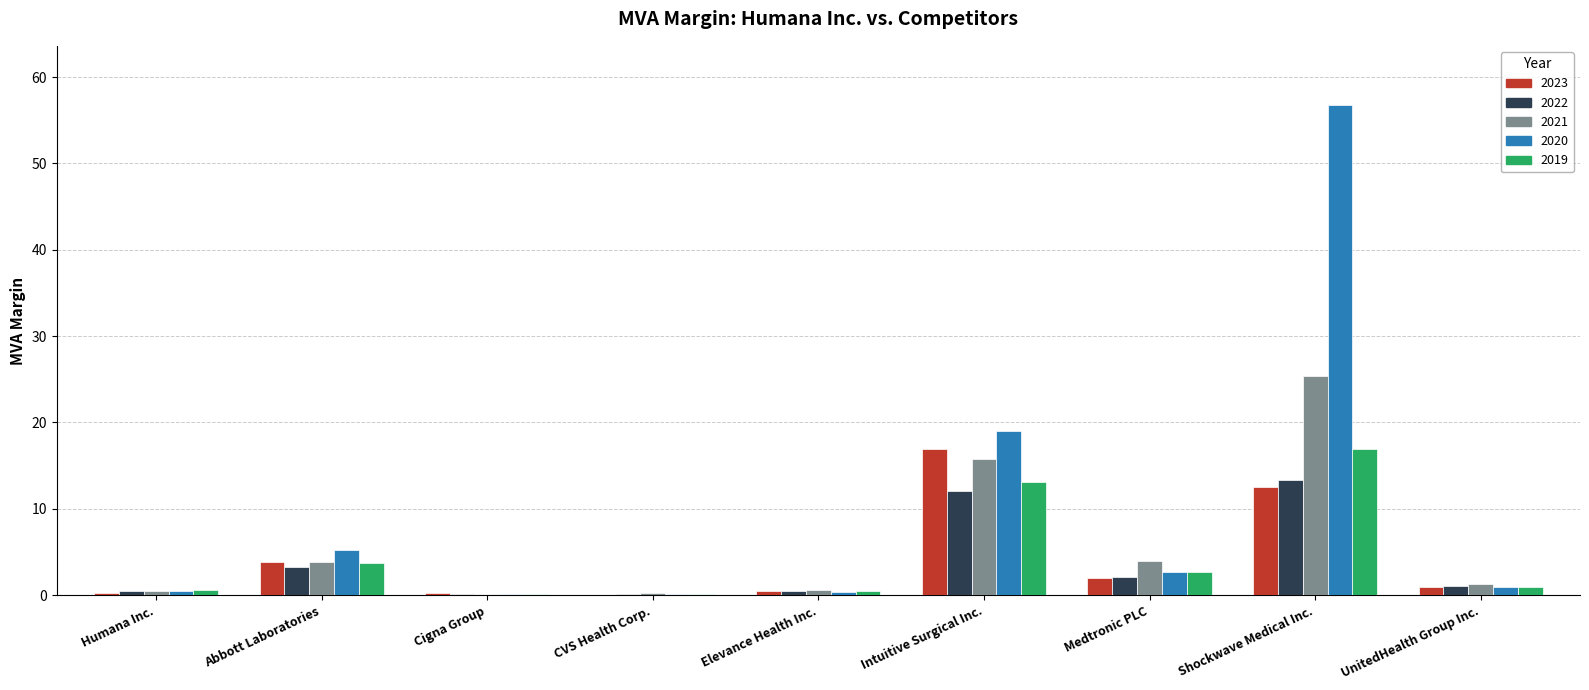

Which category has the highest value in the 2023 series?

Intuitive Surgical Inc.